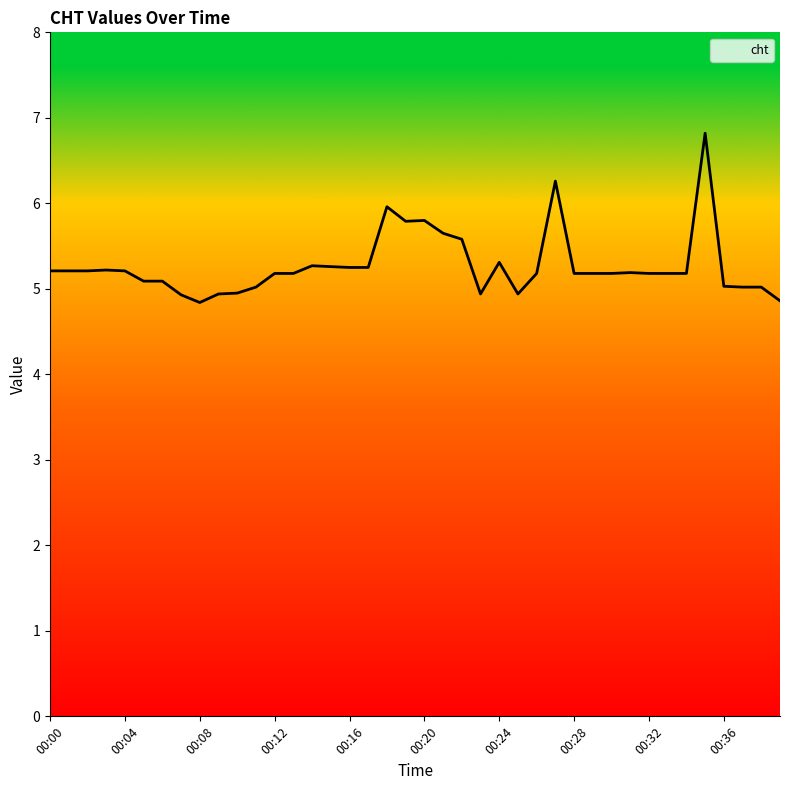

What is the minimum value shown in the chart?

4.8